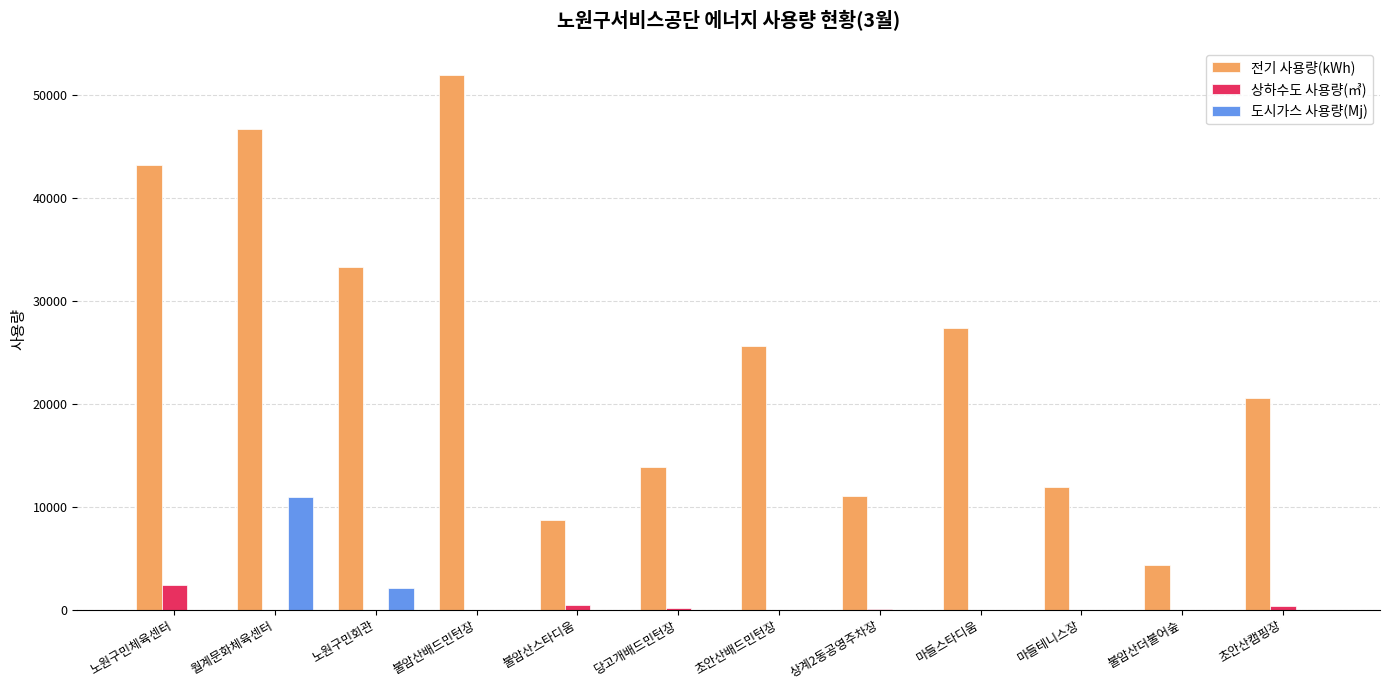

What is the difference between the 전기 사용량(kWh) values at 노원구민회관 and 노원구민체육센터?

9941